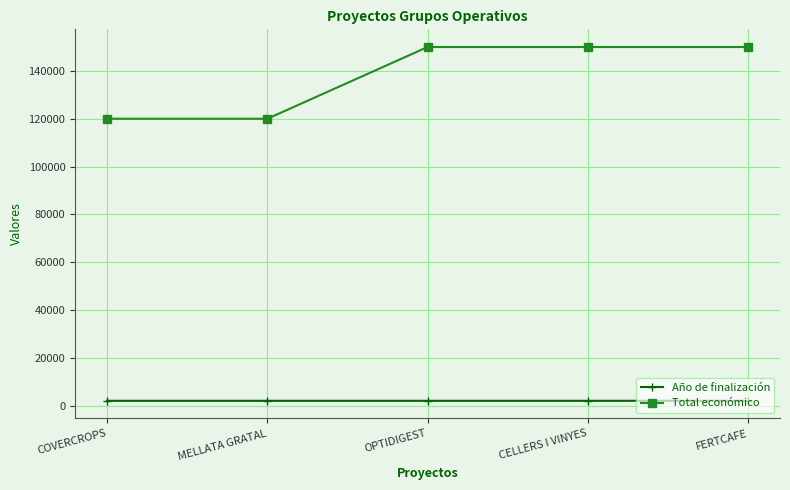

True or false: Año de finalización and Total económico intersect in this chart.

False